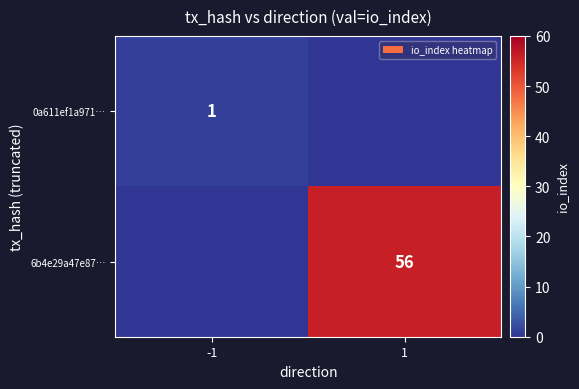

Count the number of categories in the chart.

2